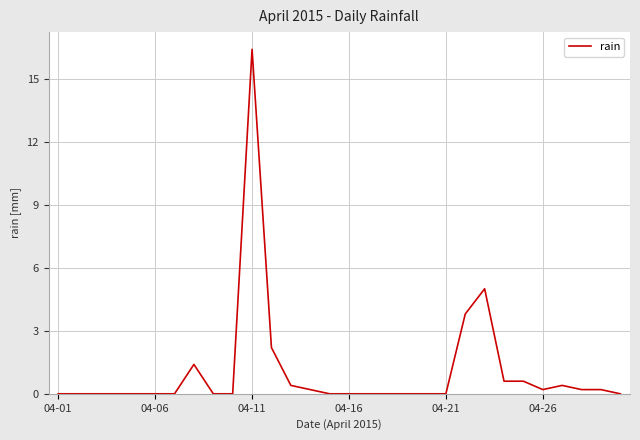

What is the greatest value displayed?

16.4